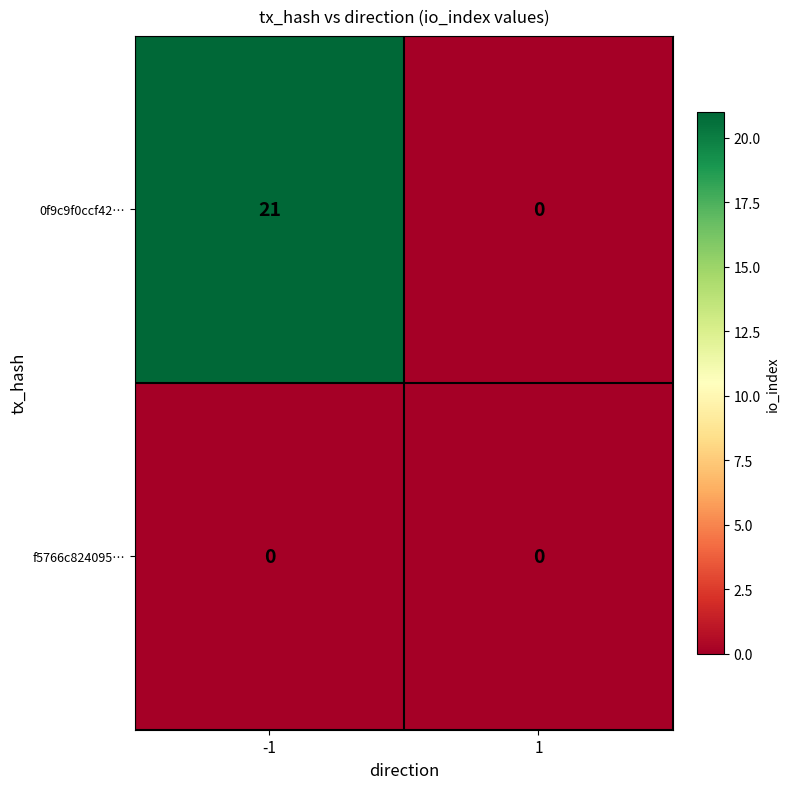

List the labels in order of 0f9c9f0ccf42… value, smallest first.

1, -1